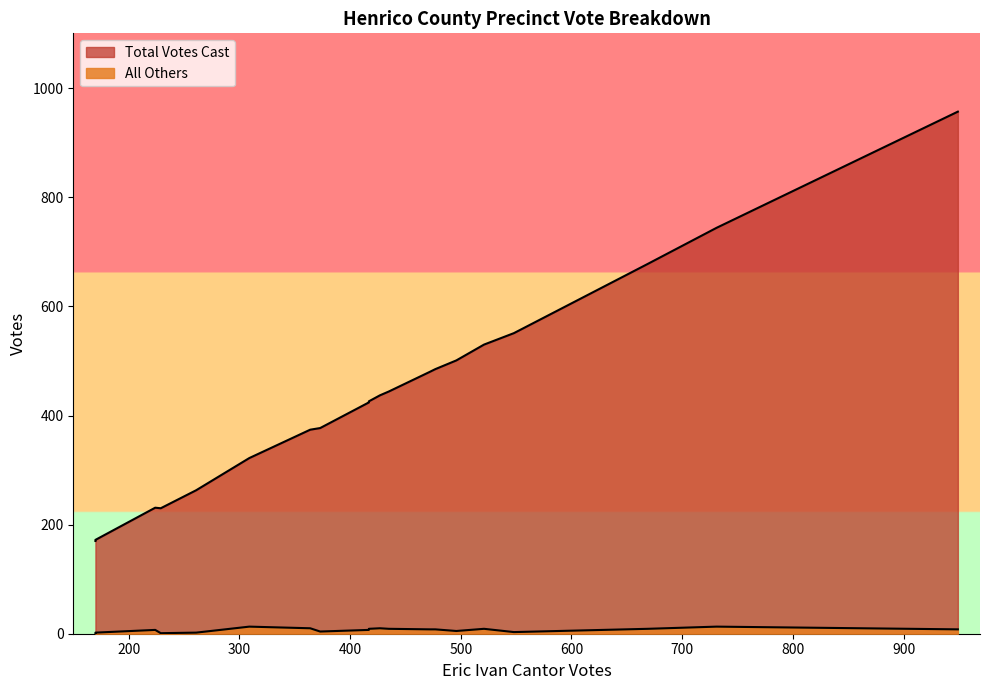

How many data points in Total Votes Cast are less than 437?

10